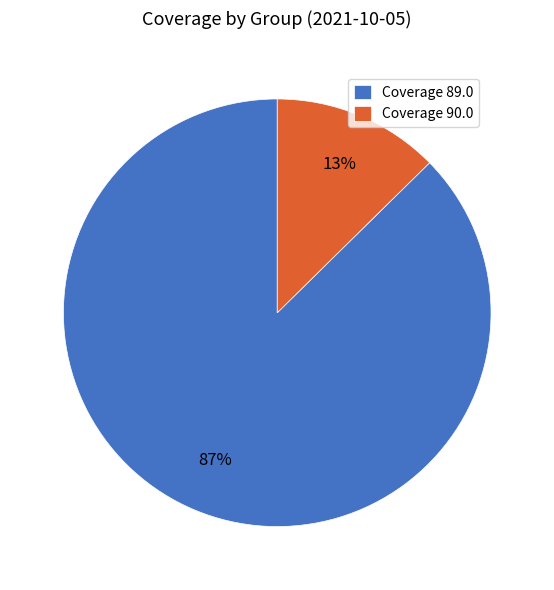

What is the smallest slice in the pie chart?

Coverage 90.0